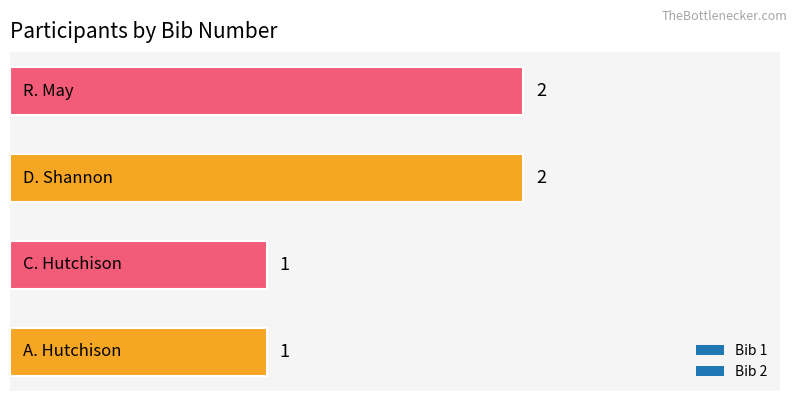

What is the difference between the second highest and second lowest values?

1